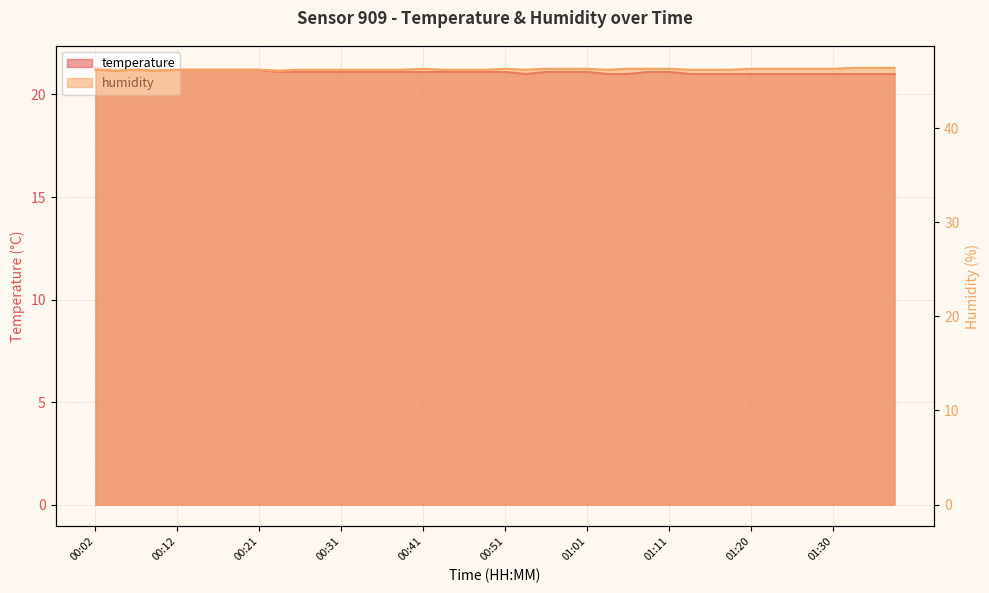

List the series in order of their peak value, lowest first.

temperature, humidity